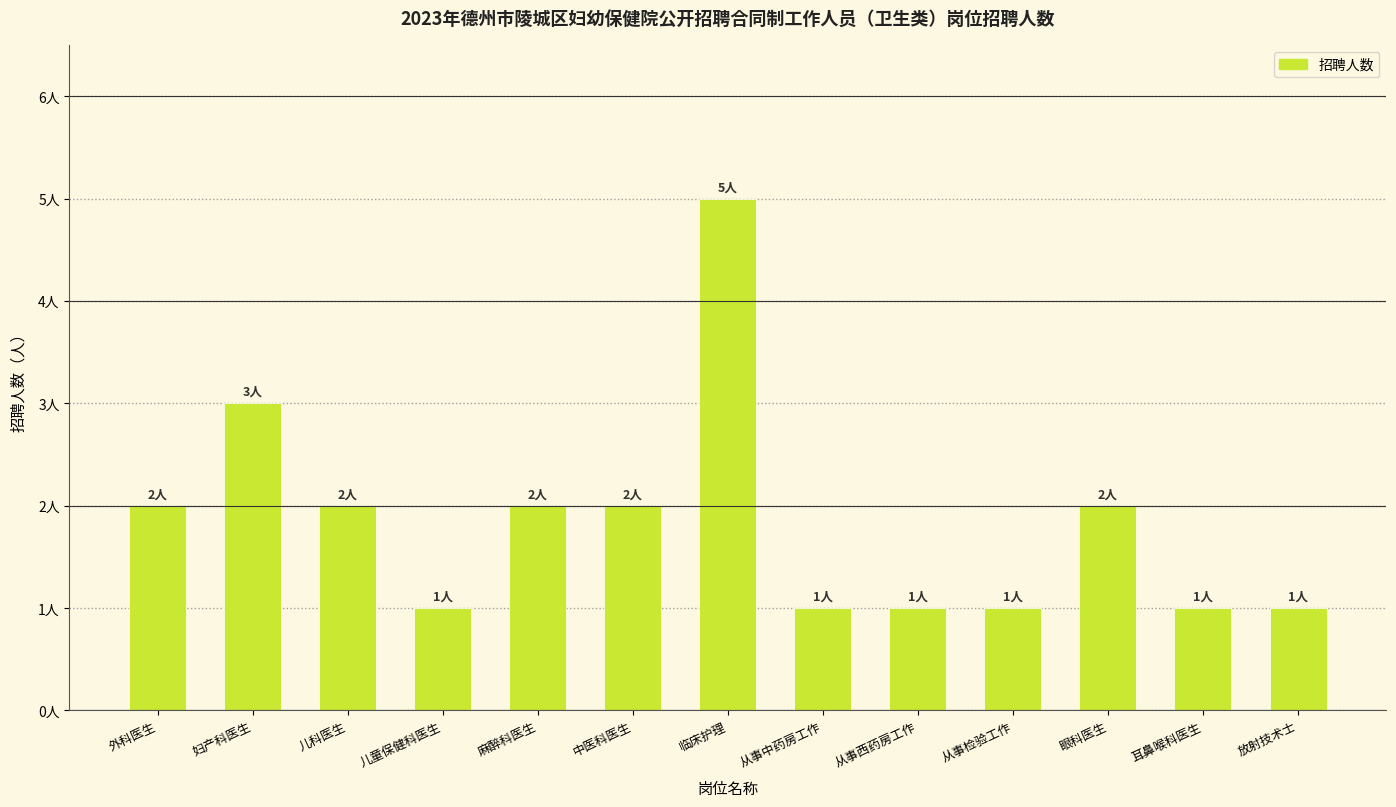

At which category does the chart reach its minimum across all series?

儿童保健科医生